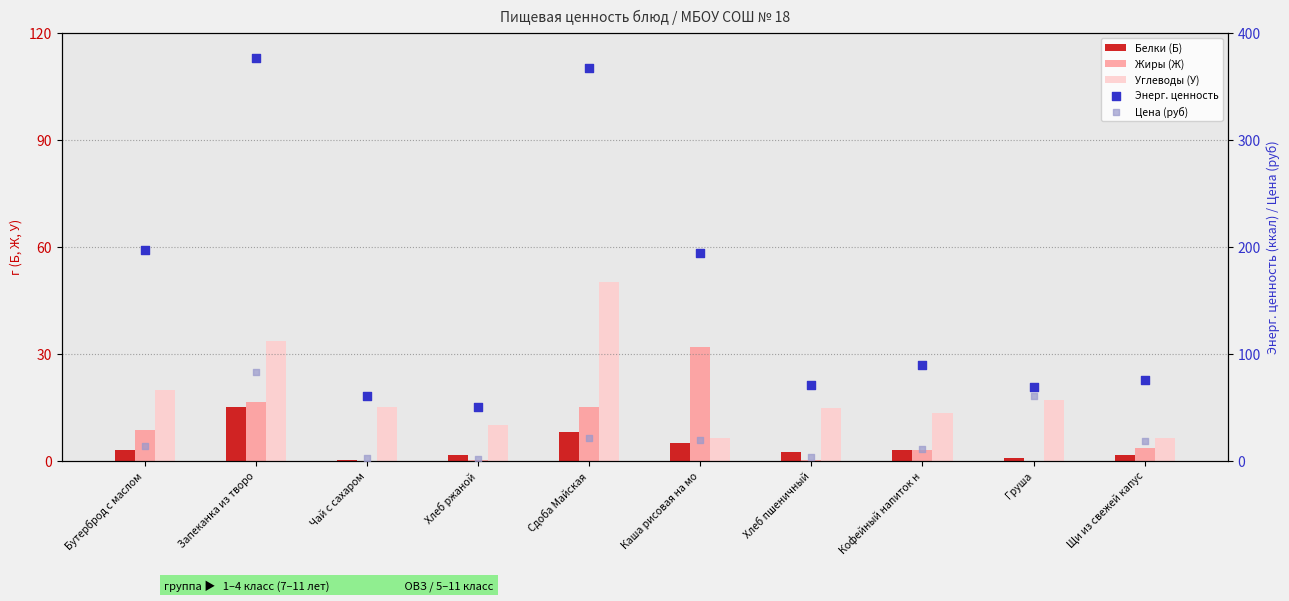

Which series has the largest total across all categories?

Энерг. ценность